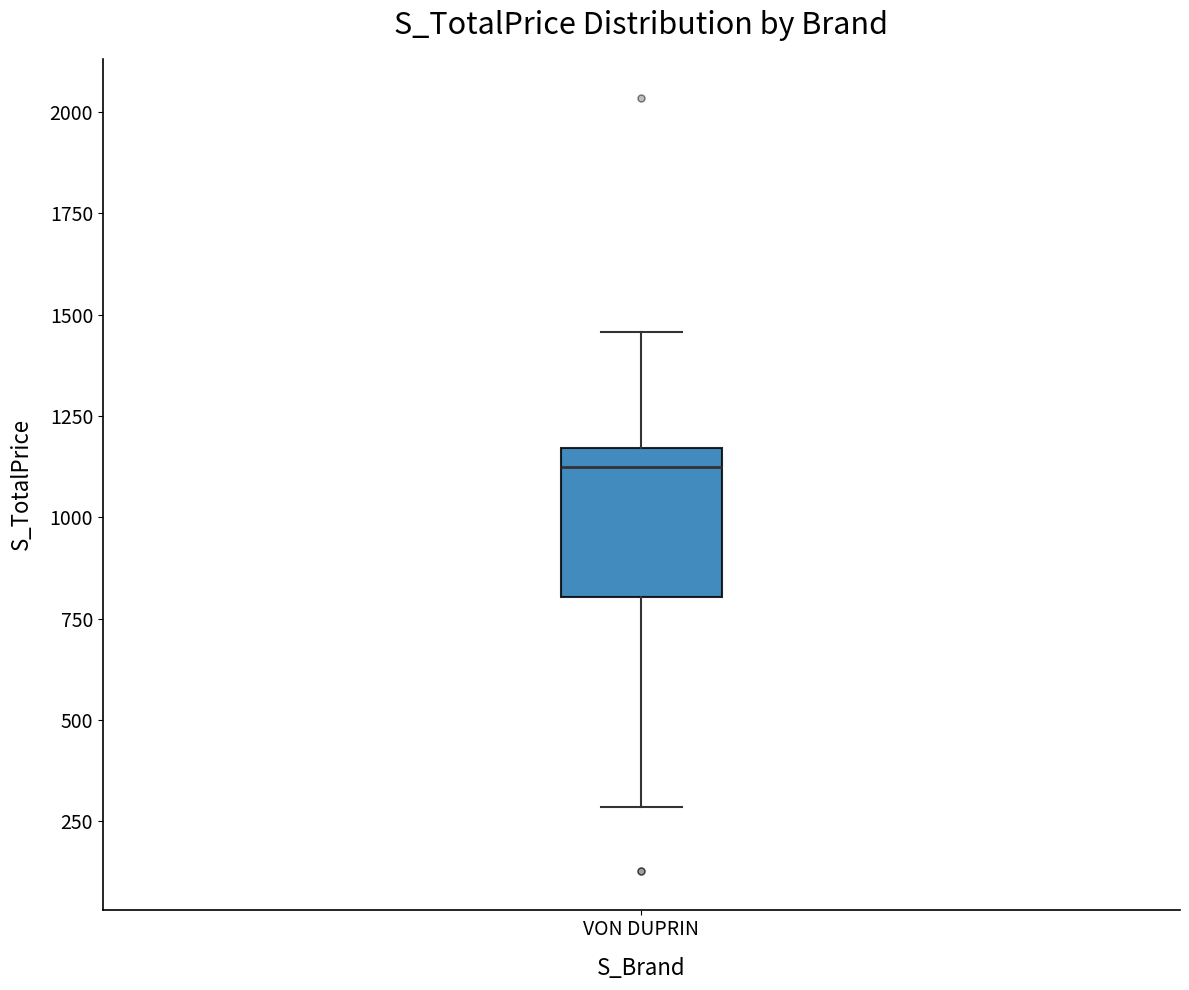

Read this box plot against the y-axis: the position of the median line, the range covered by the box, and the ends of both whiskers. The values are not printed on the chart, so give them approximately, as read against the axis.

median 1100, box 800 to 1150, whiskers 300 to 1450